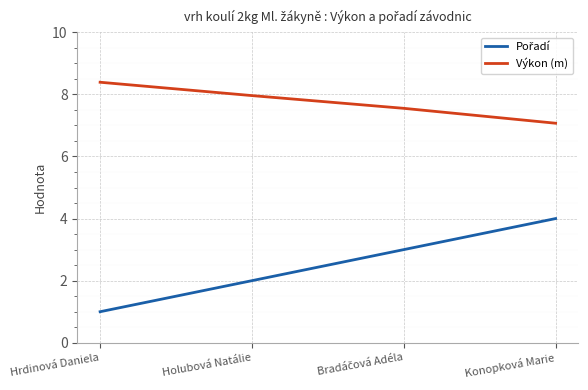

How many lines are shown in the chart?

2